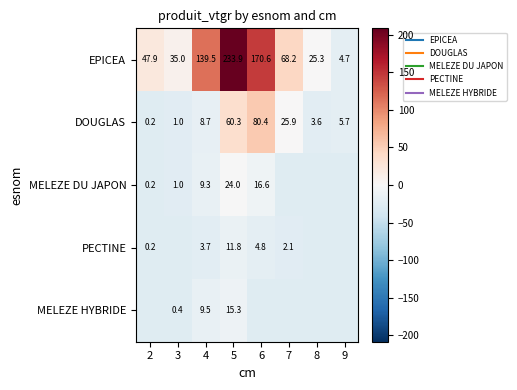

Which has a higher value, 9 or 2?

2